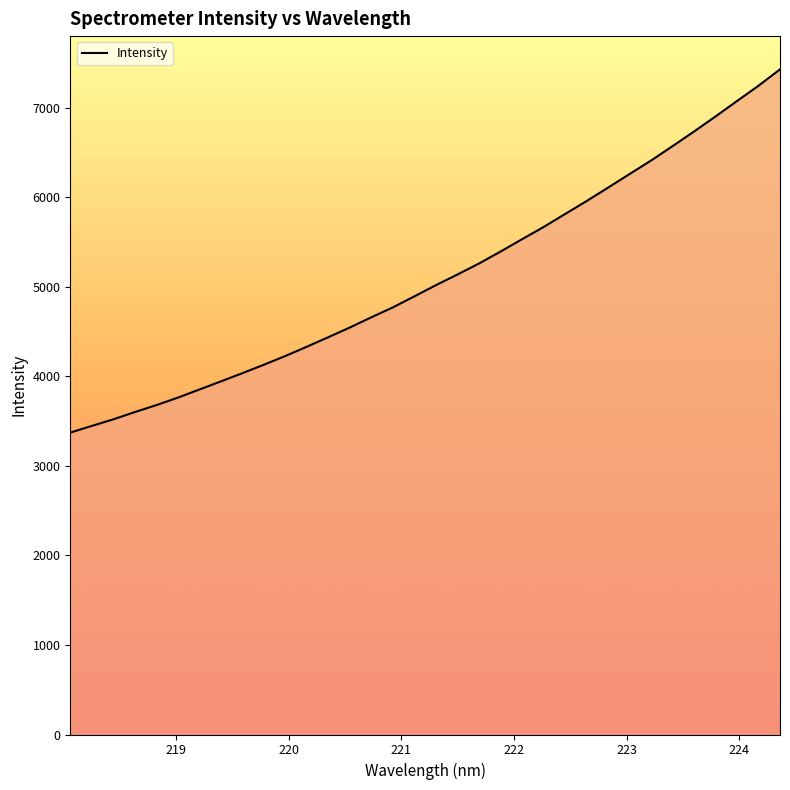

How many categories are shown in the chart?

34